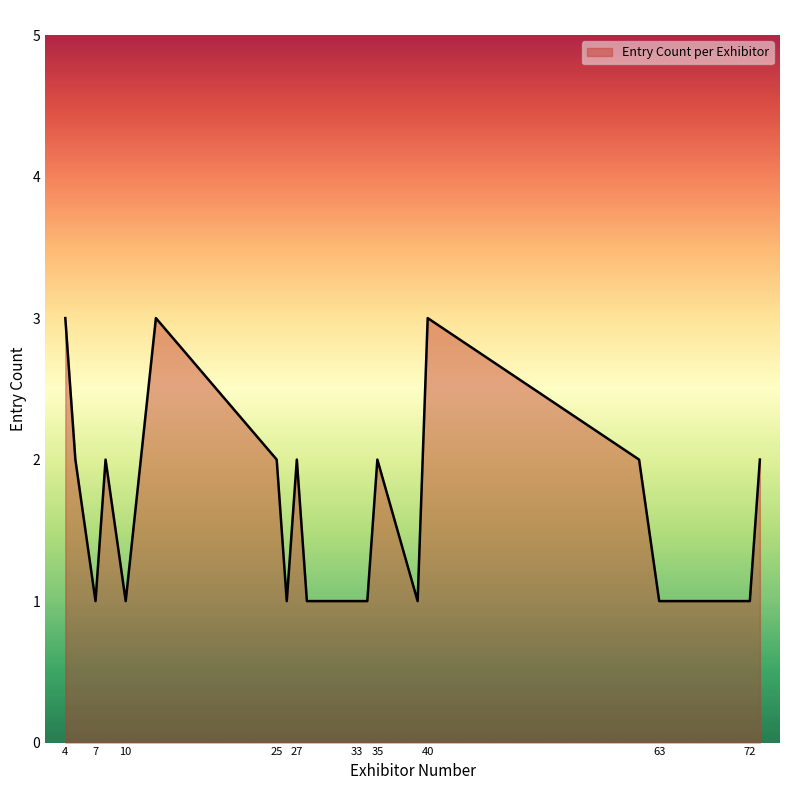

What is the maximum value shown in the chart?

3